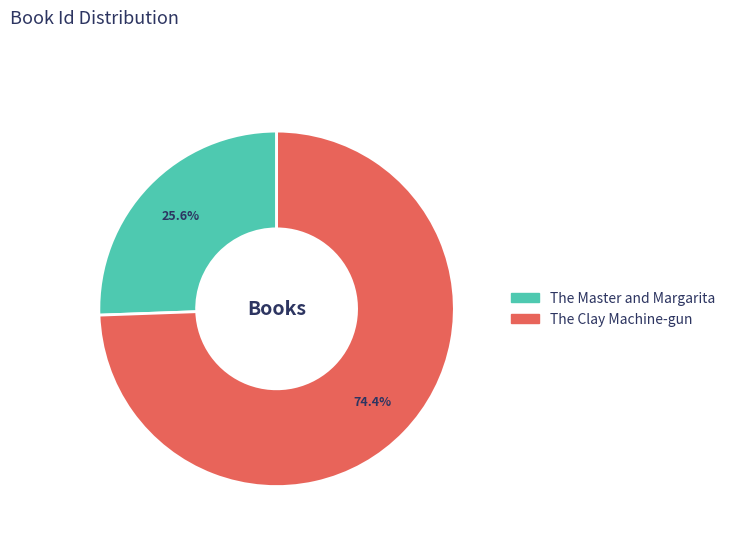

To the nearest percent, what is the difference between the The Master and Margarita and The Clay Machine-gun slice percentages?

49%